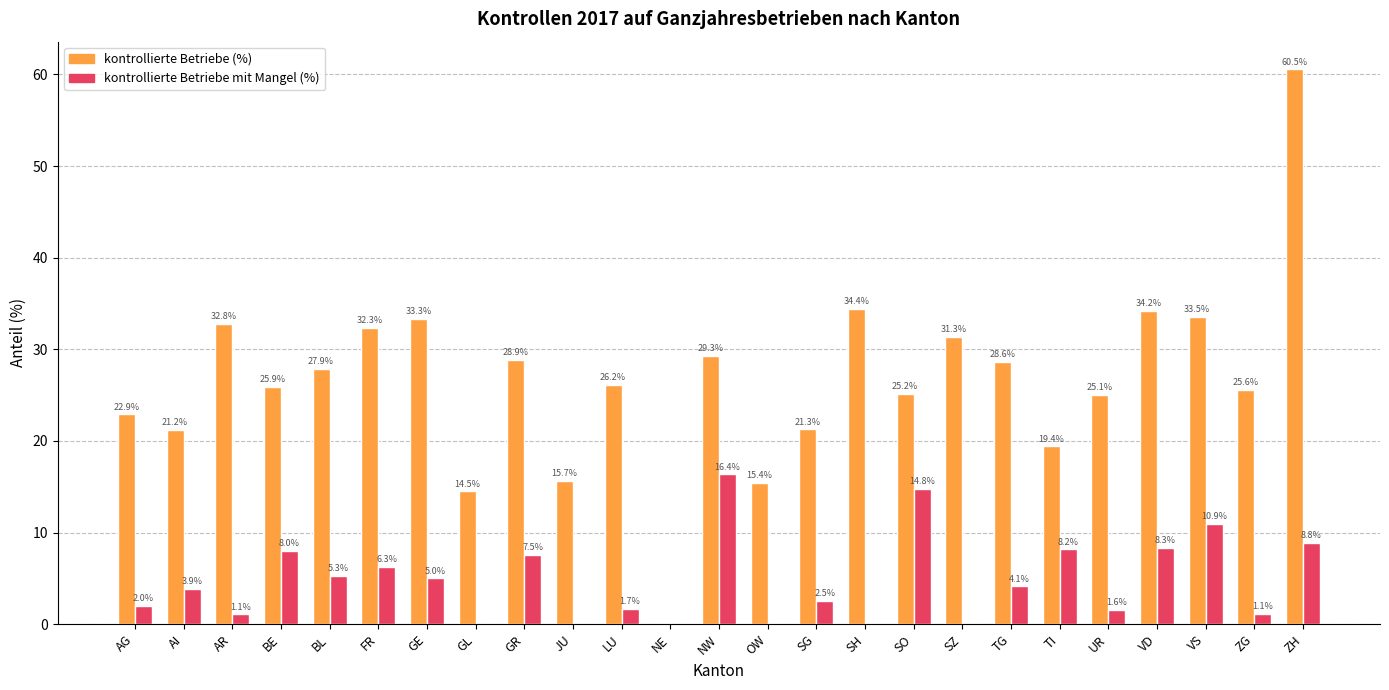

Is the value of kontrollierte Betriebe (%) at AG greater than the value of kontrollierte Betriebe mit Mangel (%) at ZH?

Yes